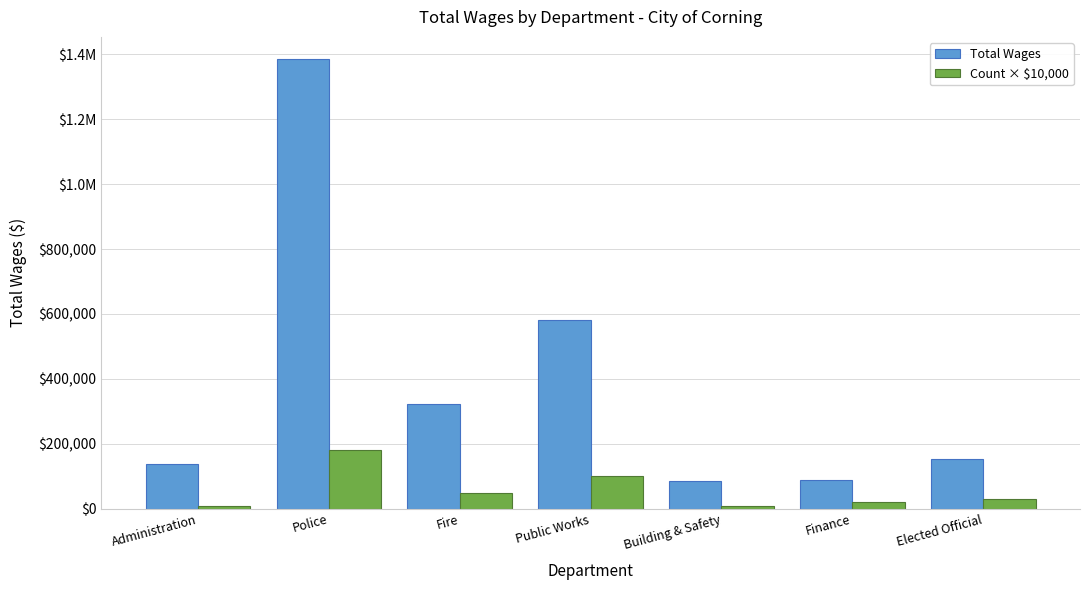

Which series changed the most between Administration and Public Works?

Total Wages